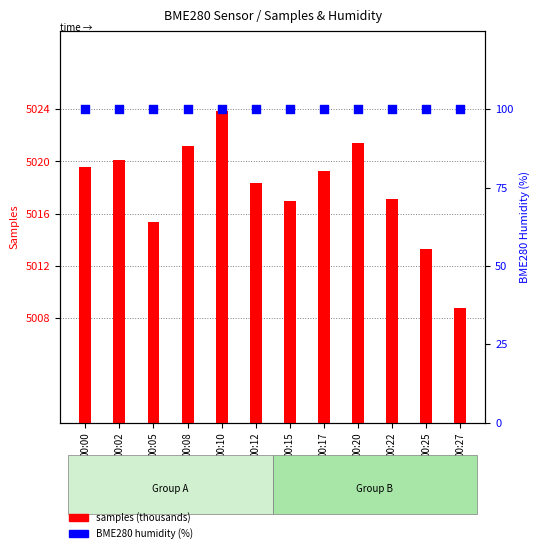

What is the total value across all series at 00:20?

5121.4